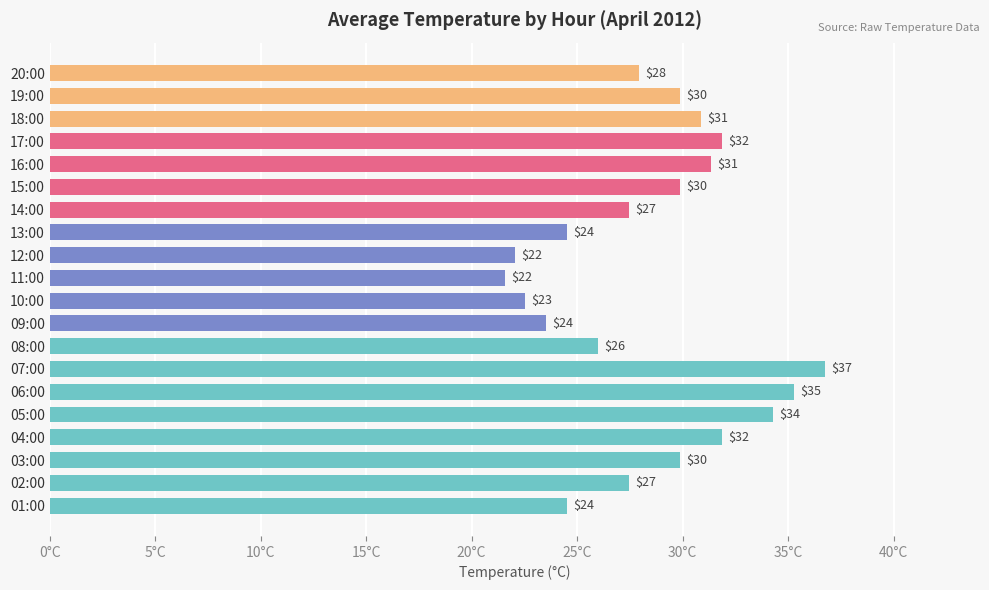

Does the chart contain any negative values?

No